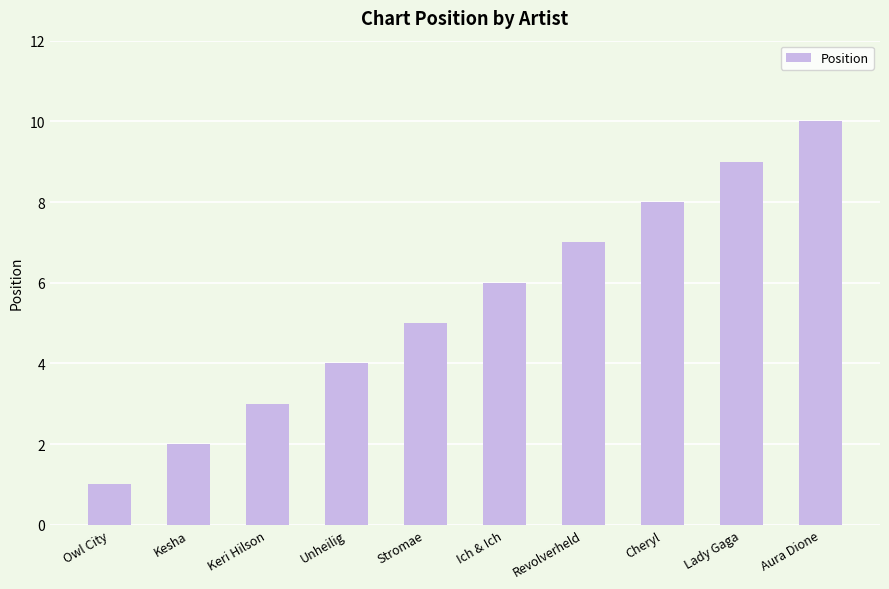

Where is the data nearest to the value 5?

Stromae